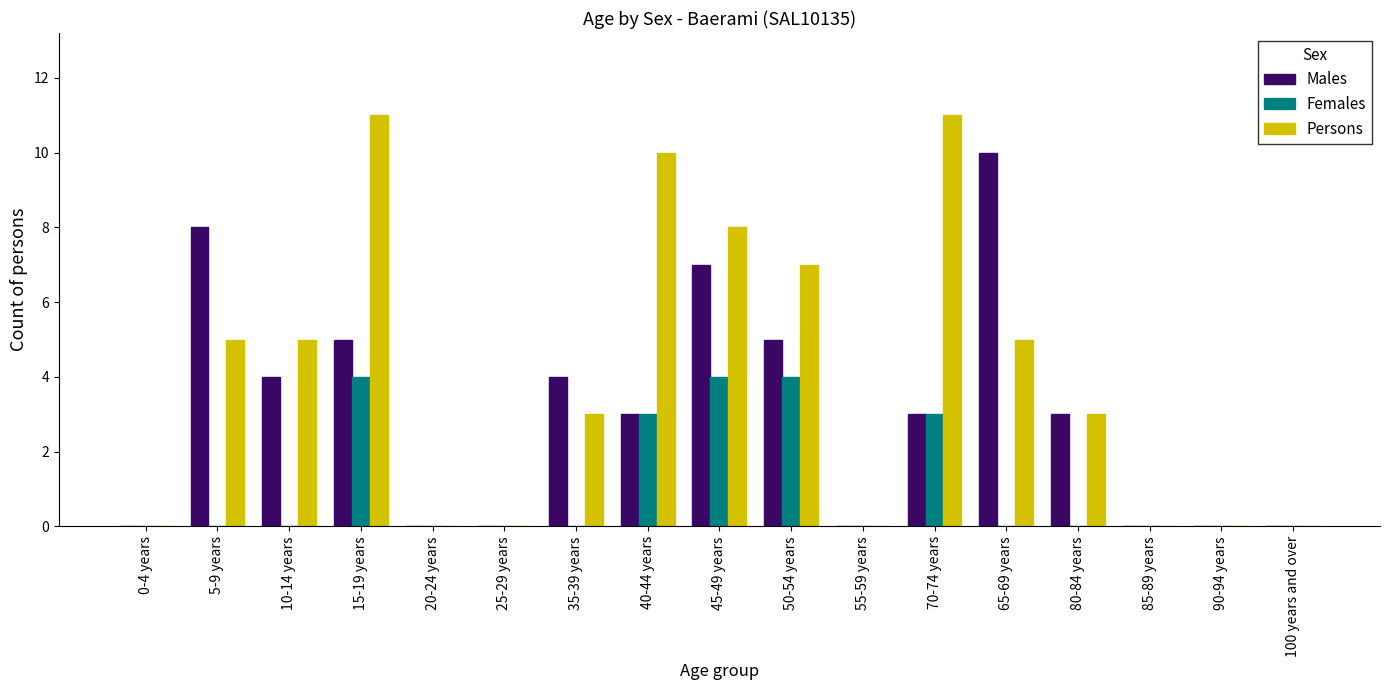

What value does the Males series have at 45-49 years?

7